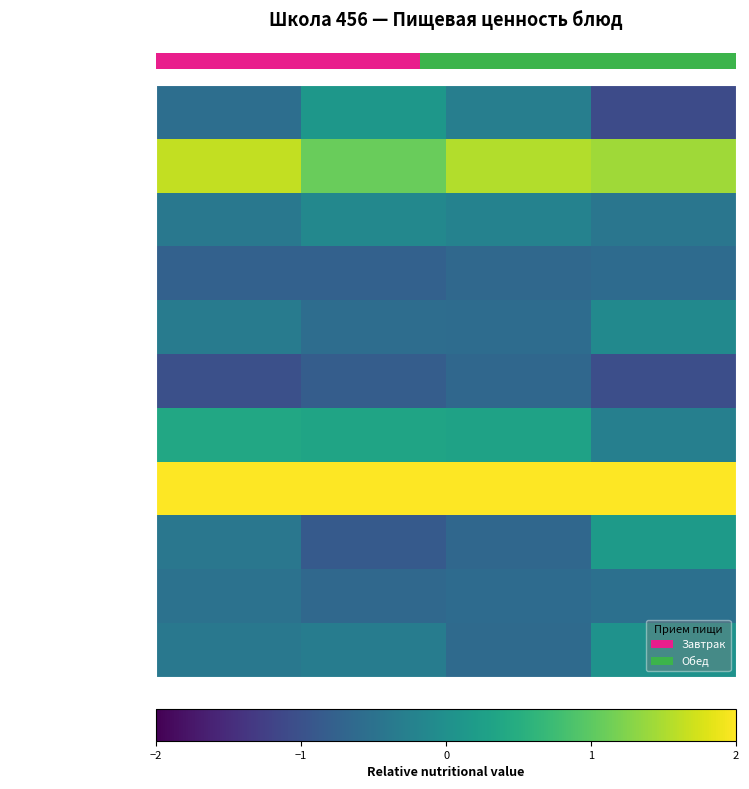

What is the minimum value for Какао с молоком?

-0.4